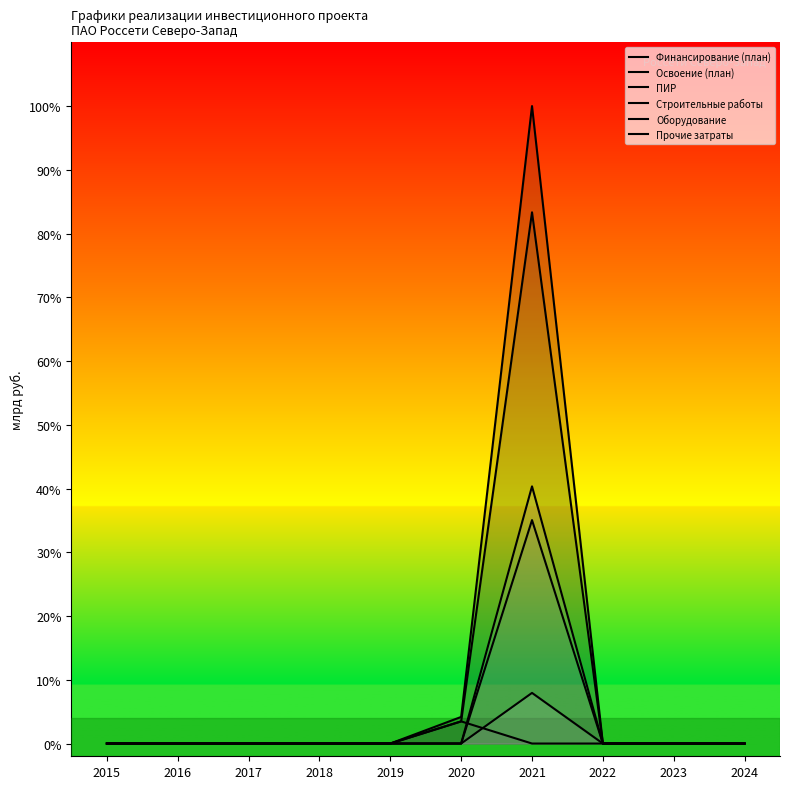

Is the value of Оборудование at 2015 greater than the value of Строительные работы at 2024?

No